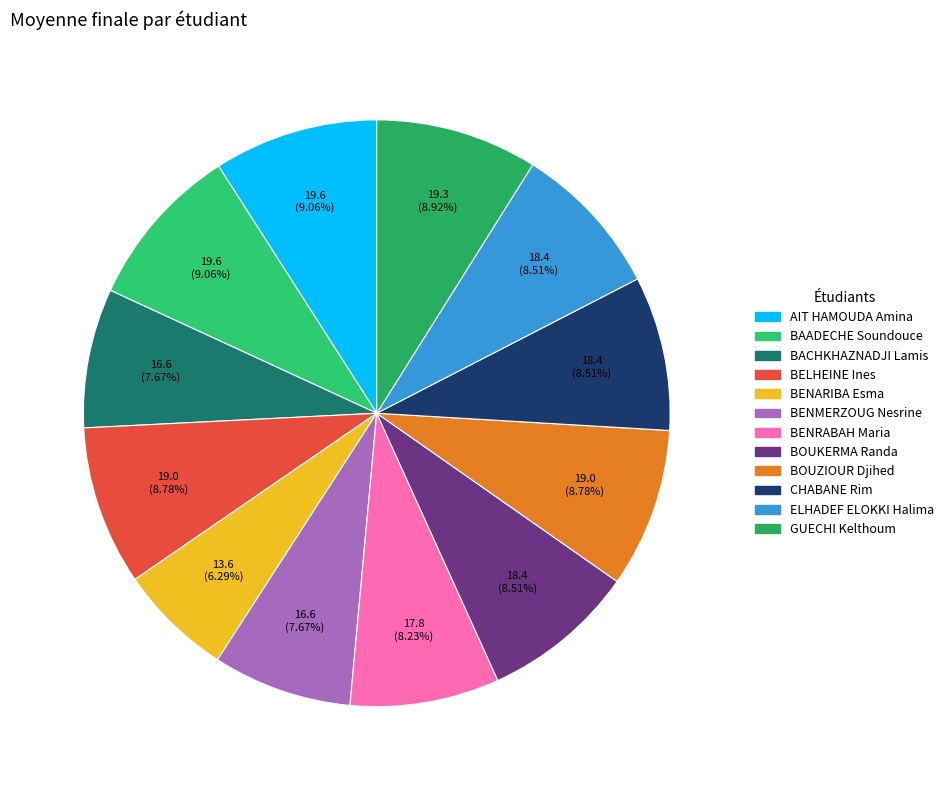

Between BENRABAH Maria and BENMERZOUG Nesrine, which is larger?

BENRABAH Maria